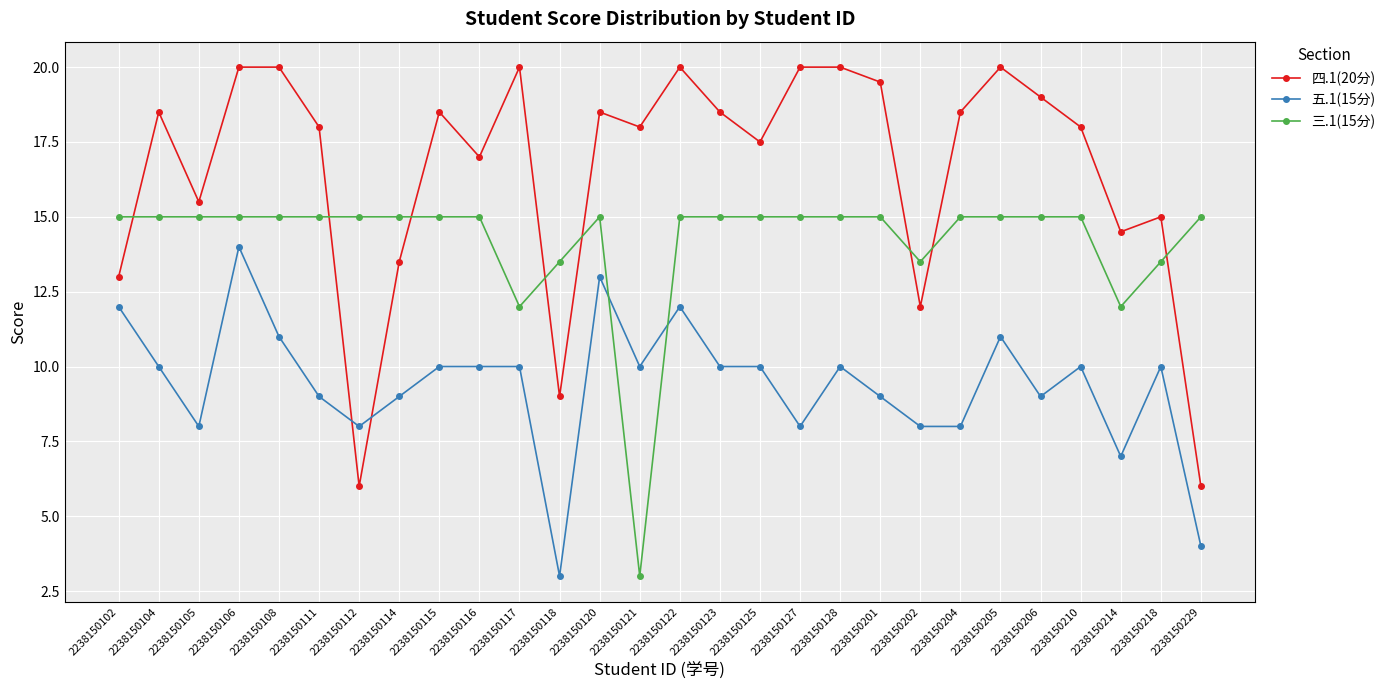

What is the average value of the 五.1(15分) series?

9.4